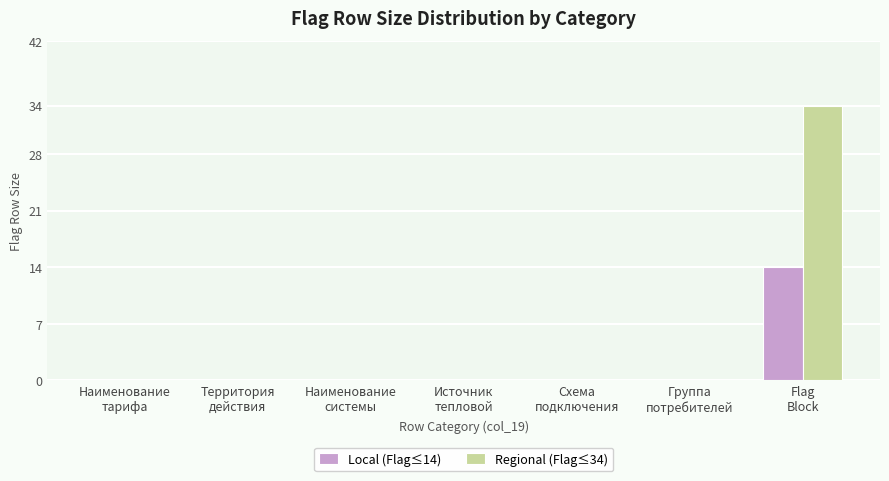

Which series has the largest total across all categories?

Regional (Flag≤34)